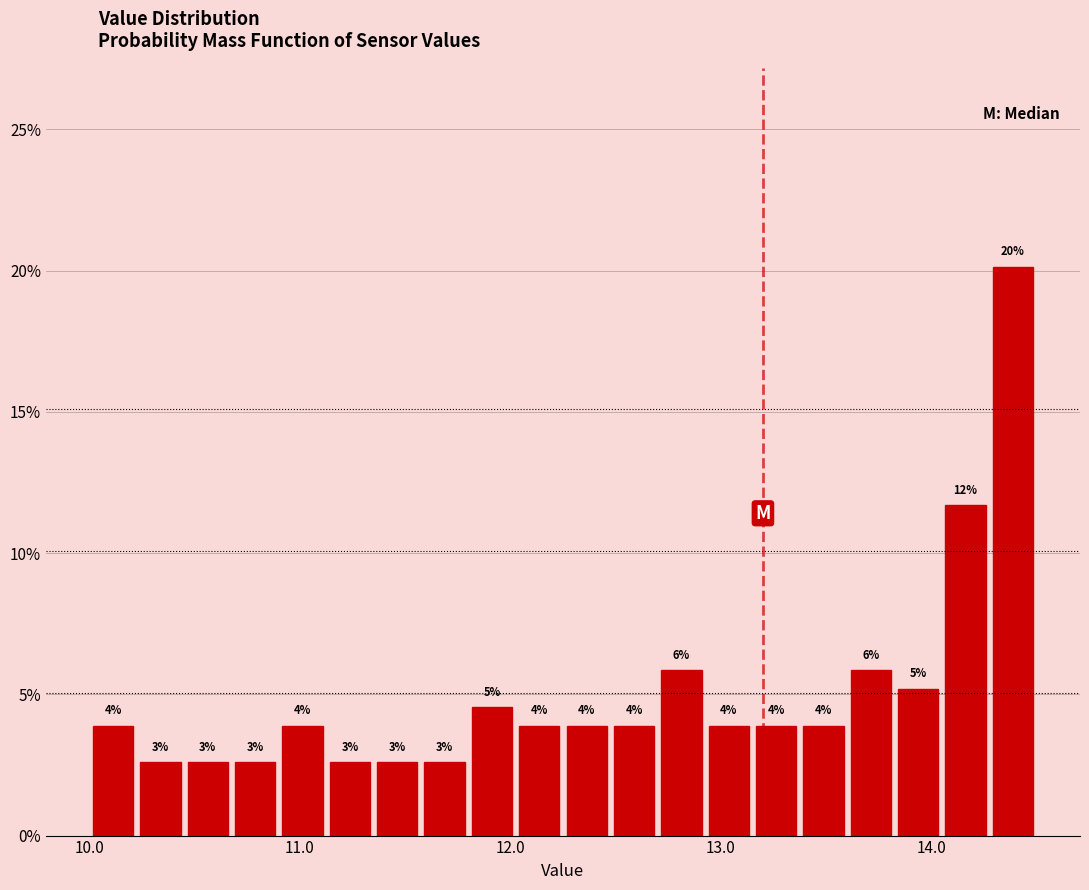

Around what value on the x-axis is the tallest bar? Give the approximate position of its centre, as read against the axis.

14.4